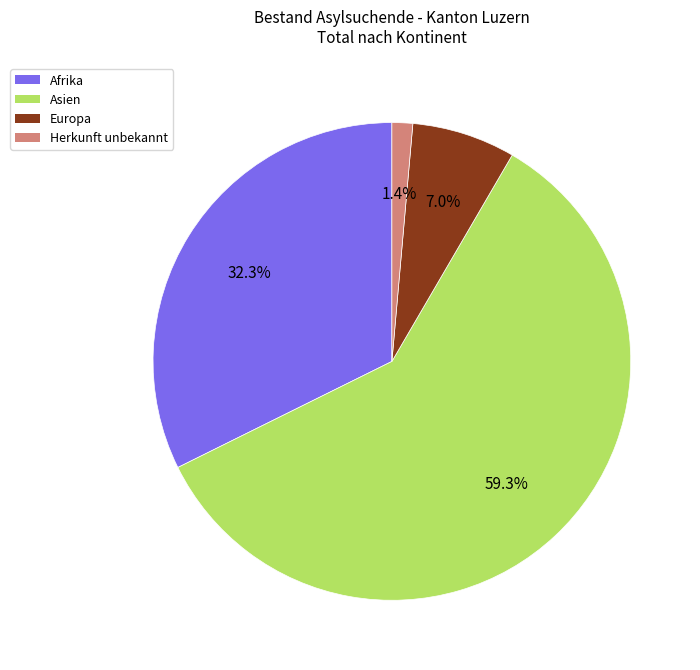

What is the total percentage of Afrika and Asien?

91.6%